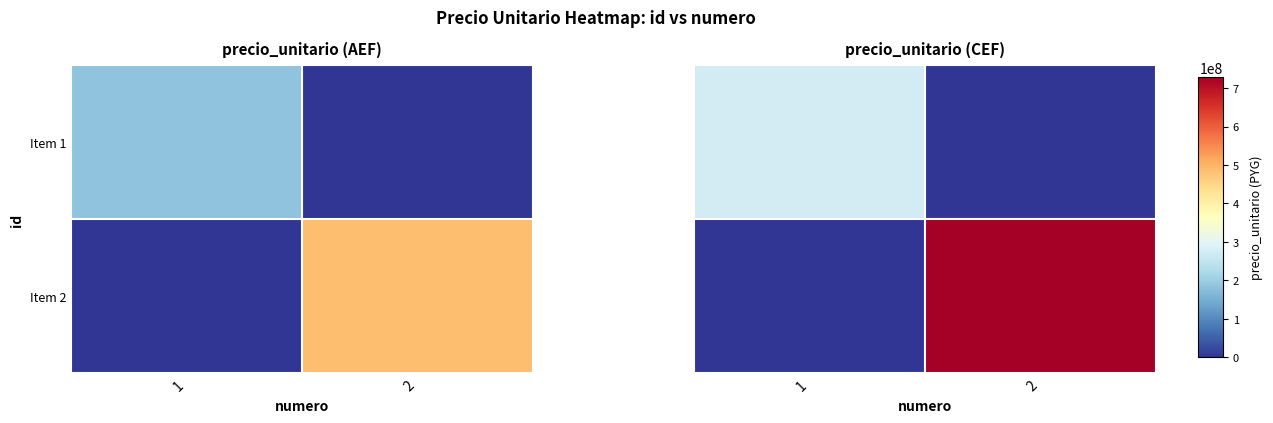

True or false: Item 2 has a value of 389624381.7 at 2.

False